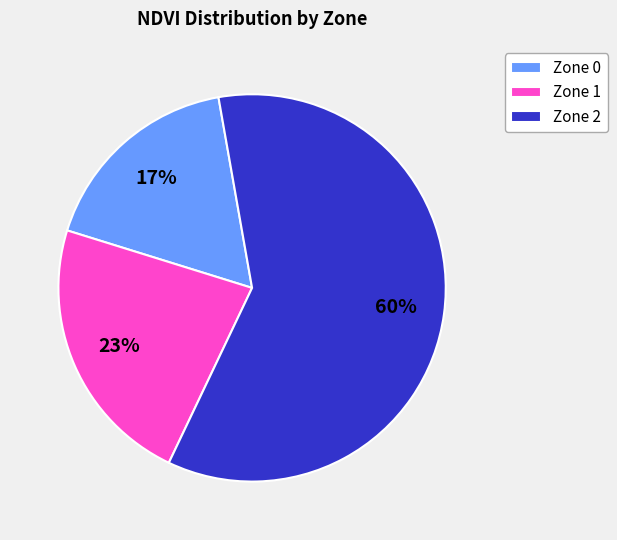

Which slice is the largest?

Zone 2